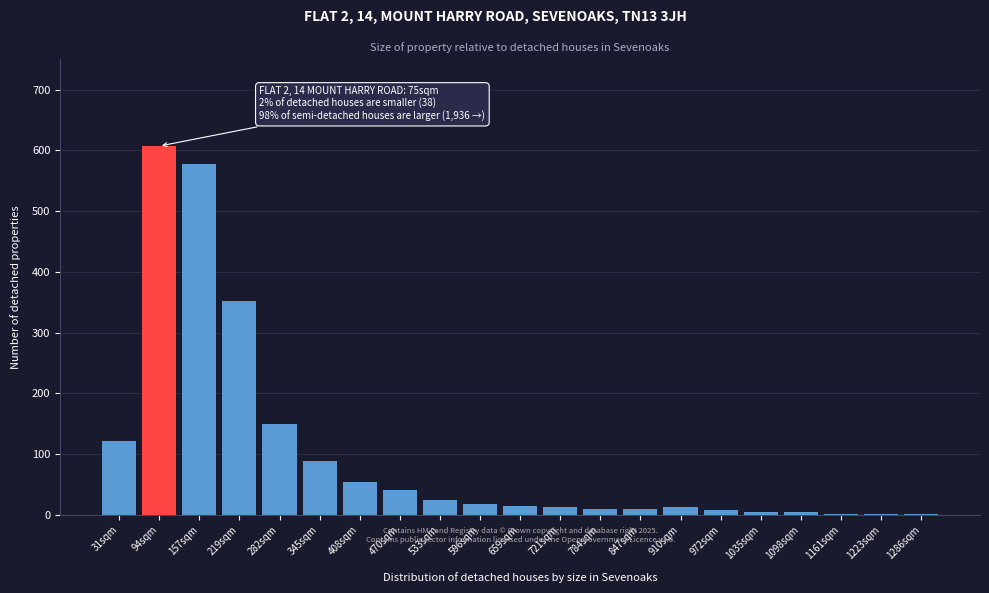

What is the sum of all values?

2112